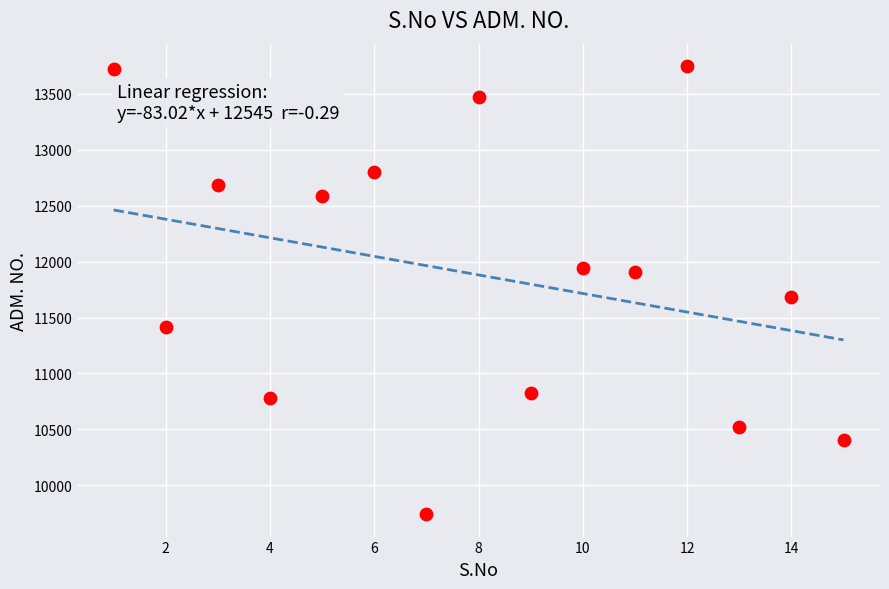

What is the range of Y values (max minus min)?

4008